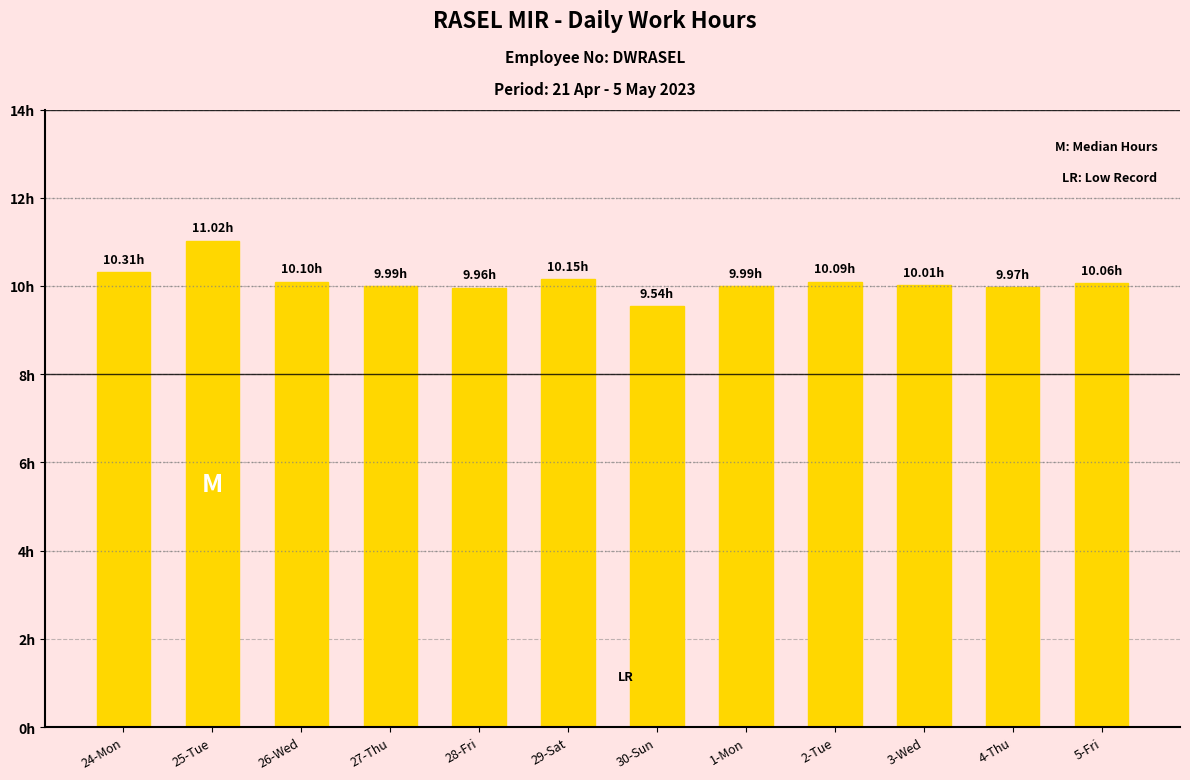

Are the bars horizontal?

No